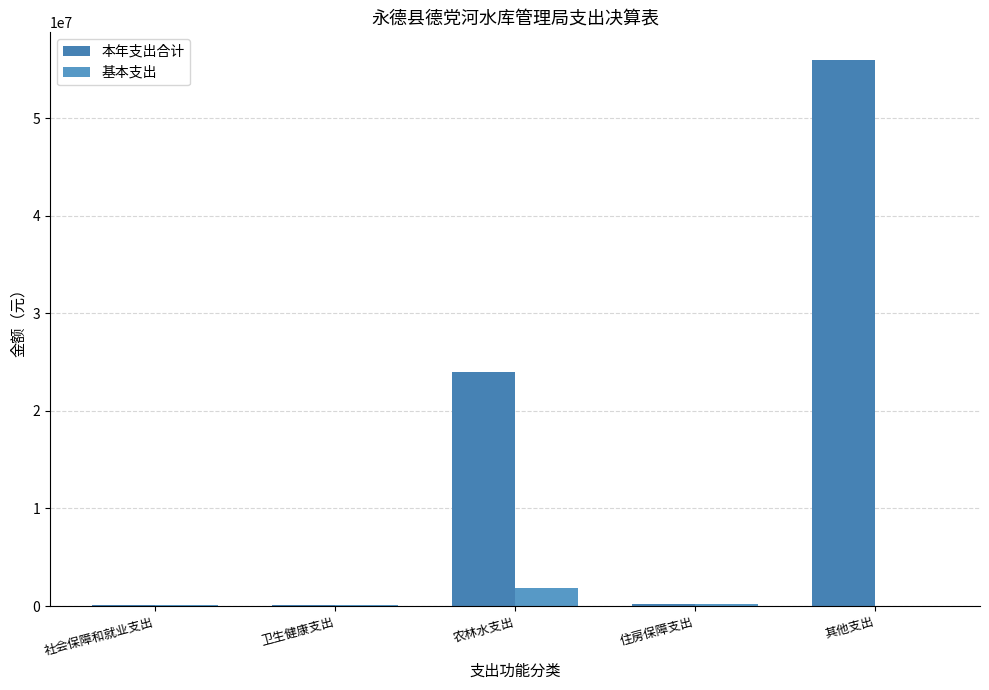

What is the total value across all series at 农林水支出?

25845469.9